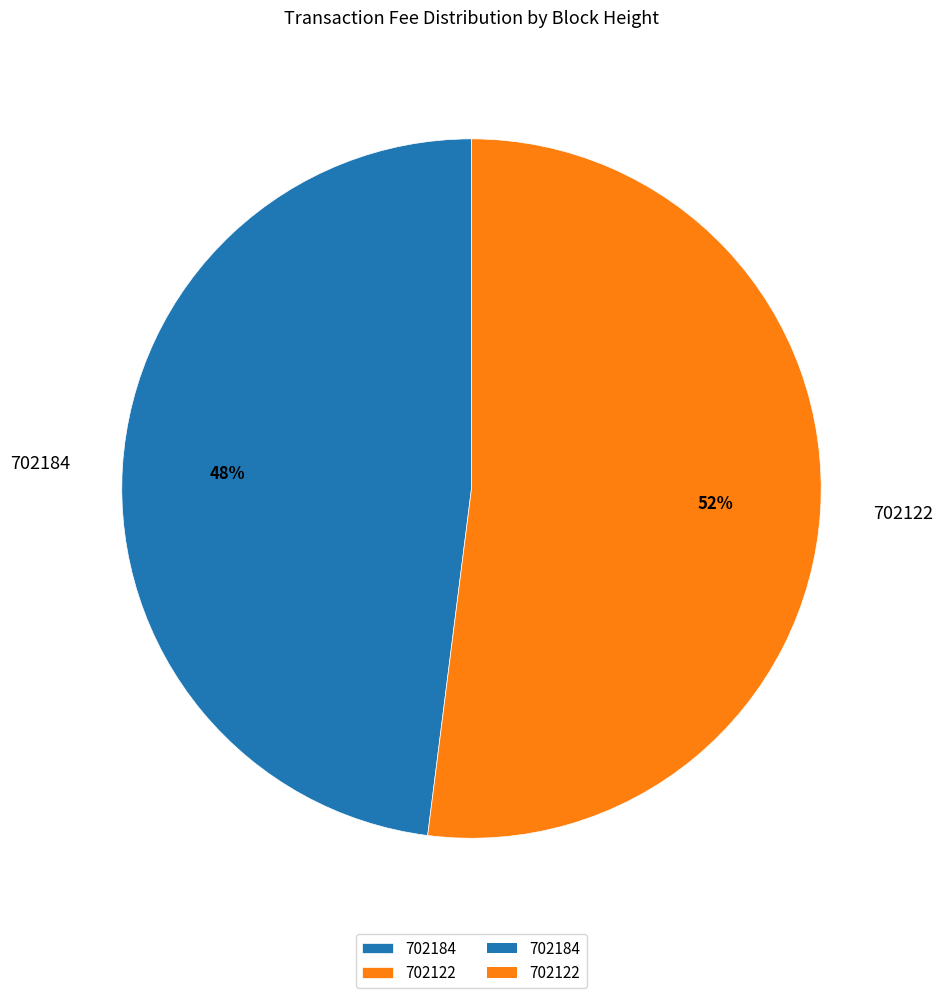

Which slice is the largest?

702122